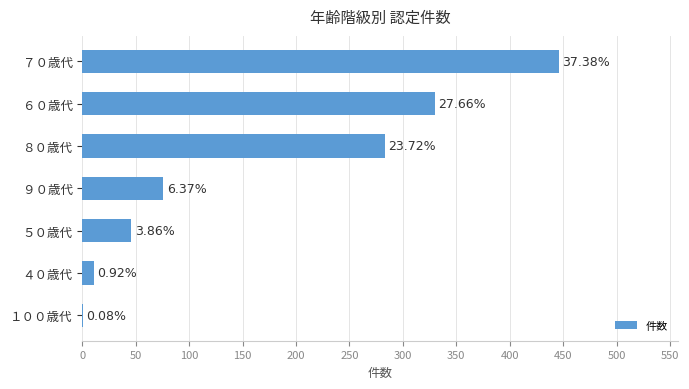

Are the bars horizontal?

Yes